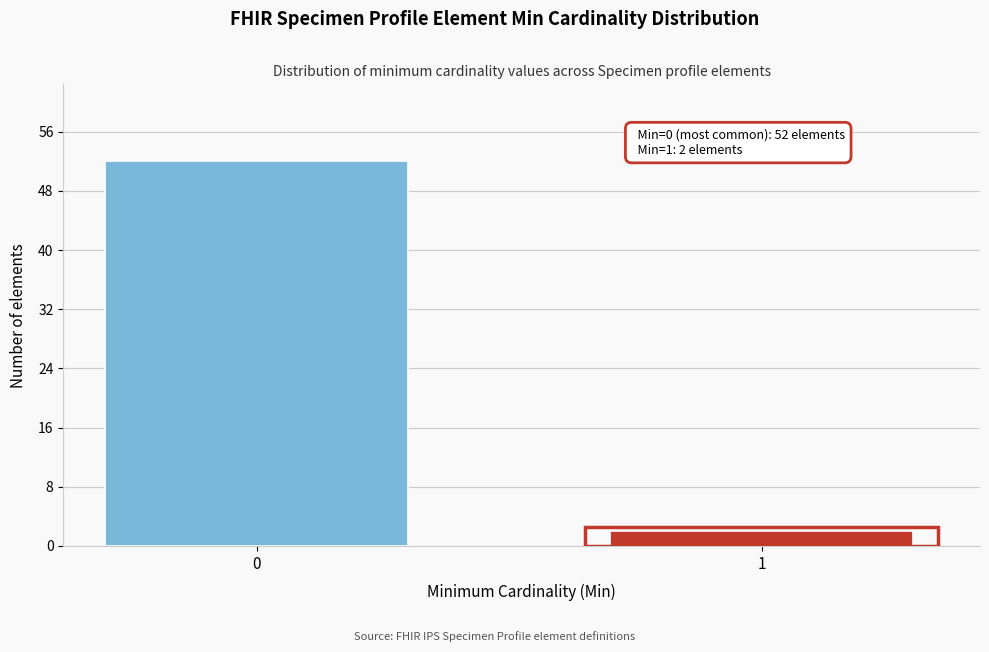

Reading left to right, extract all data points from this chart.

52	2